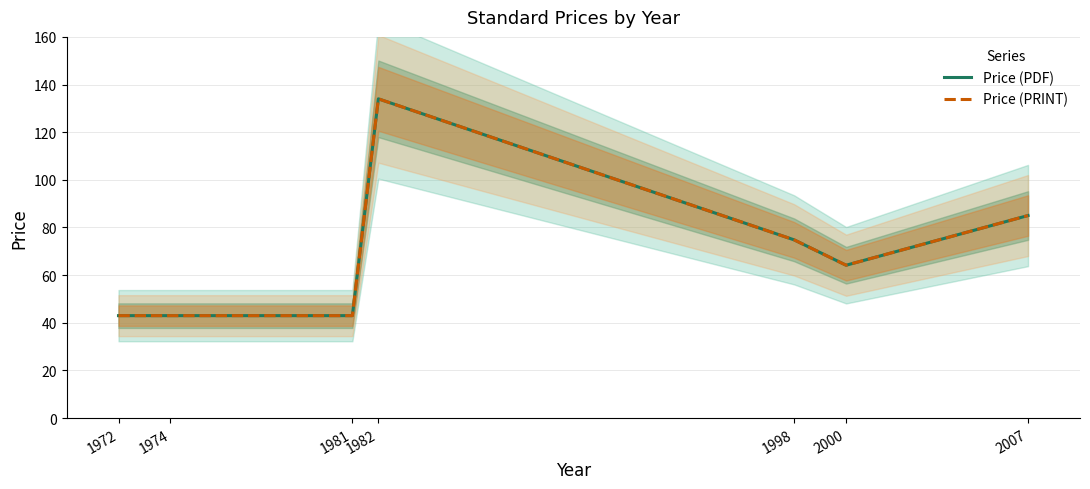

Which series has the largest range (max minus min)?

Price (PDF)